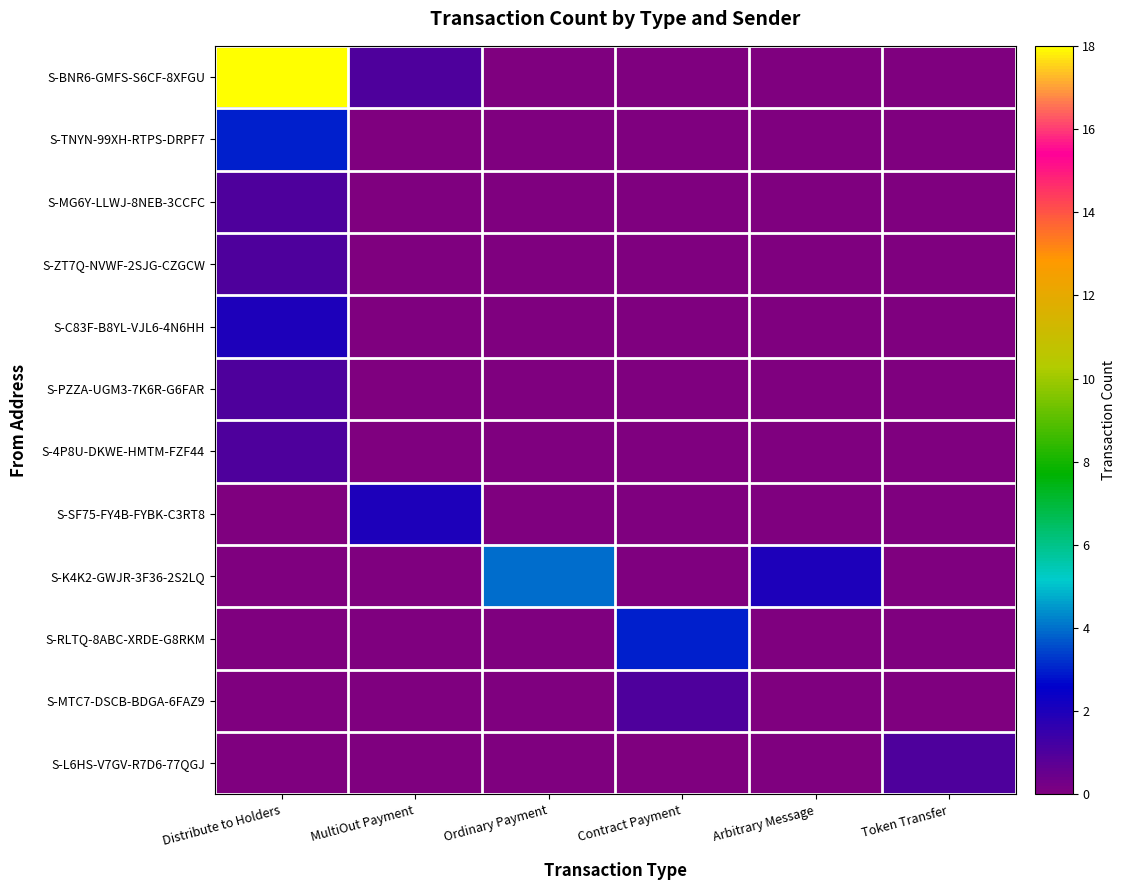

Reading left to right, transcribe all the data shown in this chart.

S-BNR6-GMFS-S6CF-8XFGU: Distribute to Holders=18	MultiOut Payment=1	Ordinary Payment=0	Contract Payment=0	Arbitrary Message=0	Token Transfer=0
S-TNYN-99XH-RTPS-DRPF7: Distribute to Holders=3	MultiOut Payment=0	Ordinary Payment=0	Contract Payment=0	Arbitrary Message=0	Token Transfer=0
S-MG6Y-LLWJ-8NEB-3CCFC: Distribute to Holders=1	MultiOut Payment=0	Ordinary Payment=0	Contract Payment=0	Arbitrary Message=0	Token Transfer=0
S-ZT7Q-NVWF-2SJG-CZGCW: Distribute to Holders=1	MultiOut Payment=0	Ordinary Payment=0	Contract Payment=0	Arbitrary Message=0	Token Transfer=0
S-C83F-B8YL-VJL6-4N6HH: Distribute to Holders=2	MultiOut Payment=0	Ordinary Payment=0	Contract Payment=0	Arbitrary Message=0	Token Transfer=0
S-PZZA-UGM3-7K6R-G6FAR: Distribute to Holders=1	MultiOut Payment=0	Ordinary Payment=0	Contract Payment=0	Arbitrary Message=0	Token Transfer=0
S-4P8U-DKWE-HMTM-FZF44: Distribute to Holders=1	MultiOut Payment=0	Ordinary Payment=0	Contract Payment=0	Arbitrary Message=0	Token Transfer=0
S-SF75-FY4B-FYBK-C3RT8: Distribute to Holders=0	MultiOut Payment=2	Ordinary Payment=0	Contract Payment=0	Arbitrary Message=0	Token Transfer=0
S-K4K2-GWJR-3F36-2S2LQ: Distribute to Holders=0	MultiOut Payment=0	Ordinary Payment=4	Contract Payment=0	Arbitrary Message=2	Token Transfer=0
S-RLTQ-8ABC-XRDE-G8RKM: Distribute to Holders=0	MultiOut Payment=0	Ordinary Payment=0	Contract Payment=3	Arbitrary Message=0	Token Transfer=0
S-MTC7-DSCB-BDGA-6FAZ9: Distribute to Holders=0	MultiOut Payment=0	Ordinary Payment=0	Contract Payment=1	Arbitrary Message=0	Token Transfer=0
S-L6HS-V7GV-R7D6-77QGJ: Distribute to Holders=0	MultiOut Payment=0	Ordinary Payment=0	Contract Payment=0	Arbitrary Message=0	Token Transfer=1